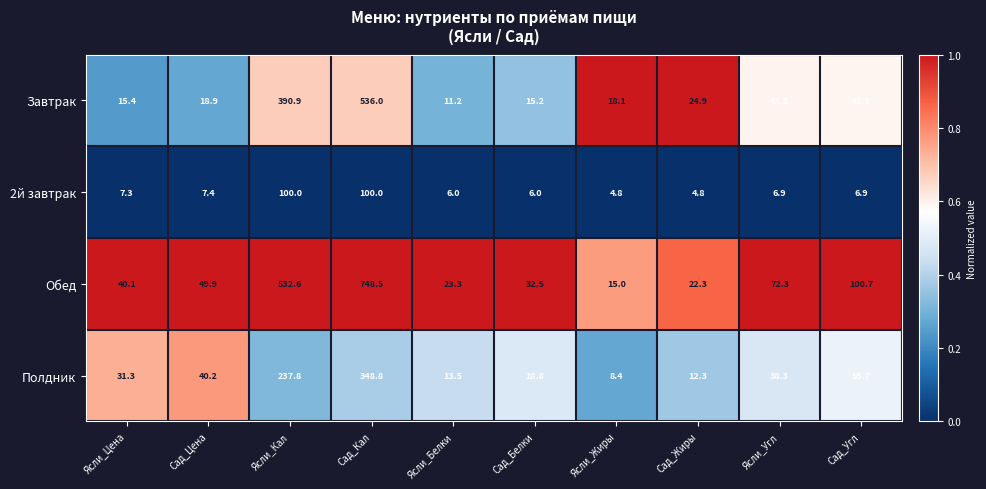

Is it true that Завтрак equals 18.9 at Сад_Цена?

True